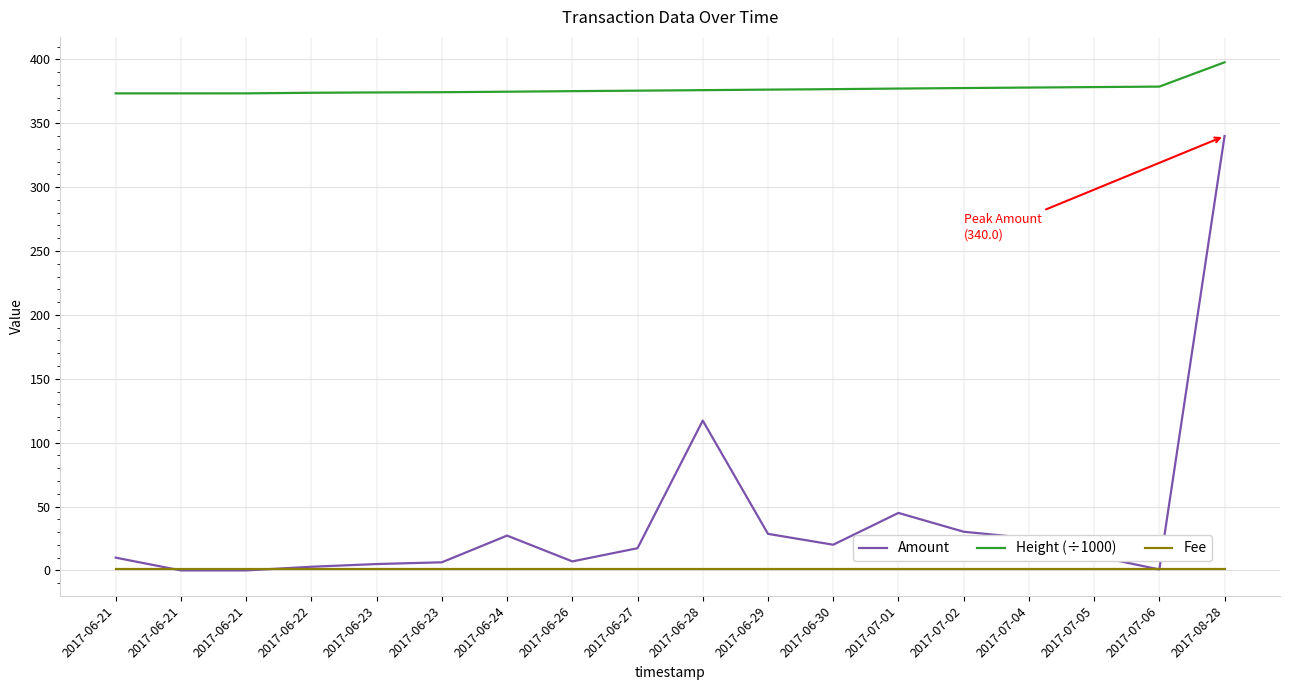

Count the number of categories in the chart.

18